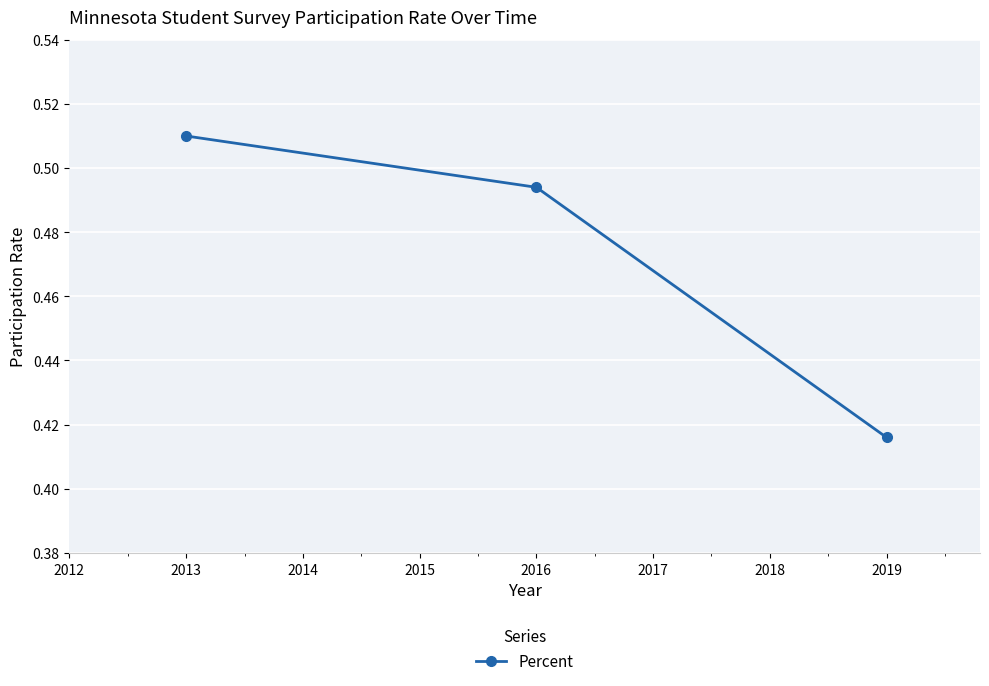

What is the sum of all values?

1.4